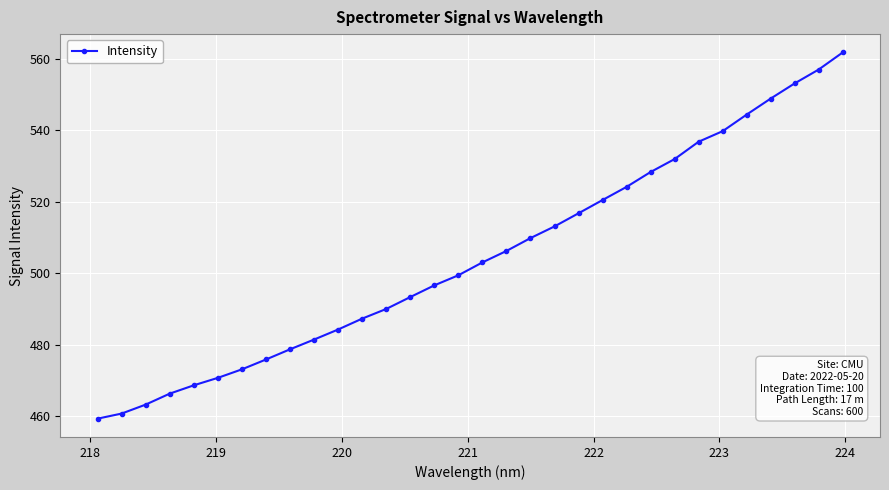

What is the maximum value shown in the chart?

561.8